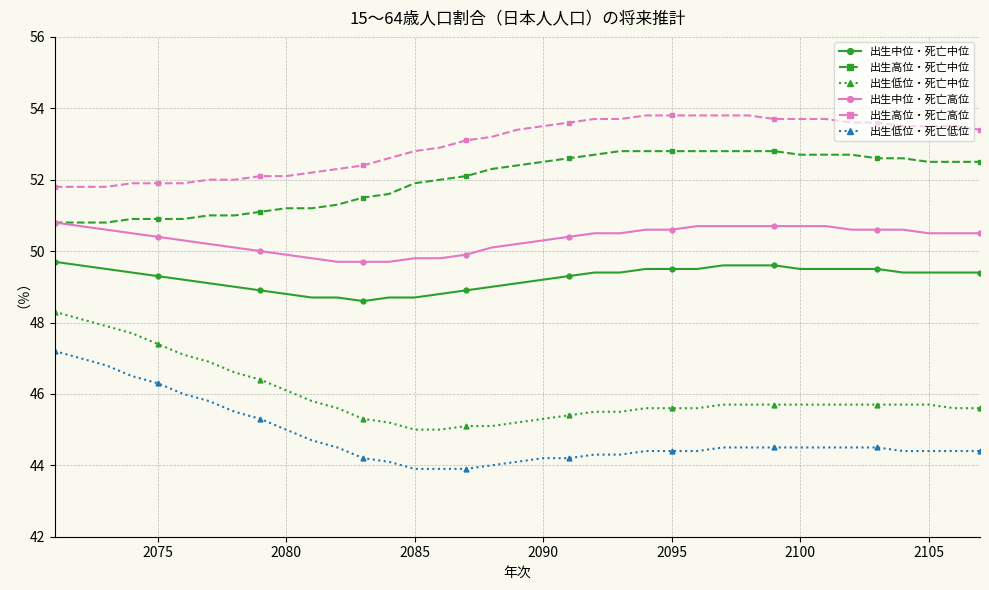

List the series in order of their peak value, highest first.

出生高位・死亡高位, 出生高位・死亡中位, 出生中位・死亡高位, 出生中位・死亡中位, 出生低位・死亡中位, 出生低位・死亡低位